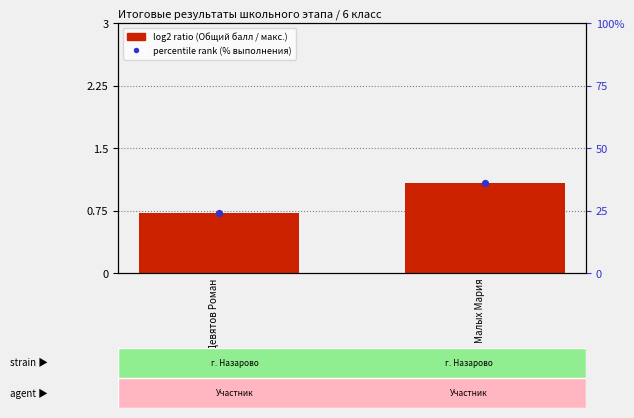

Which series reaches the minimum Y coordinate?

log2 ratio